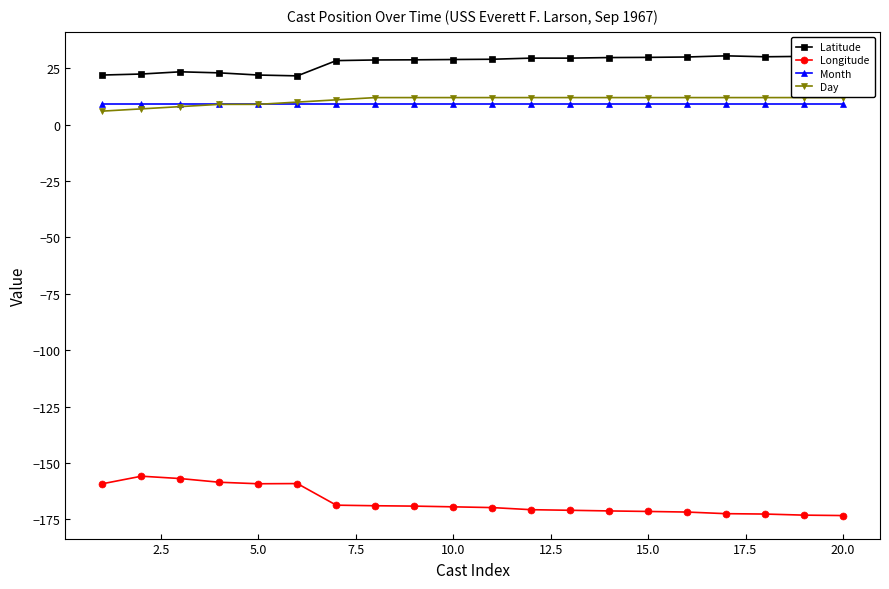

True or false: Month and Longitude cross at least once.

False